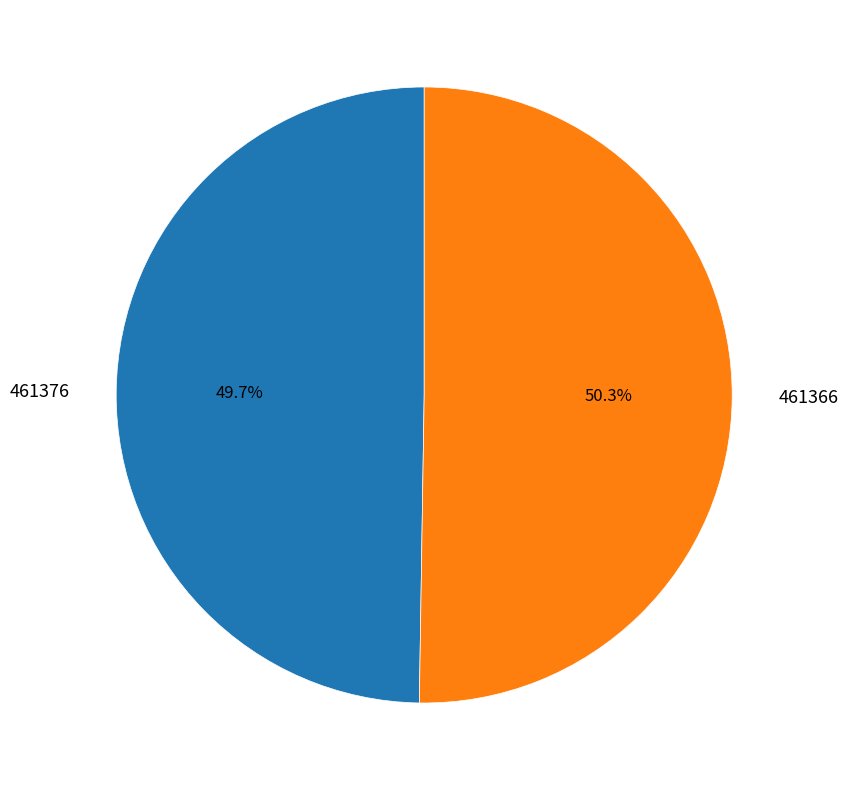

What is the smallest slice in the pie chart?

461376